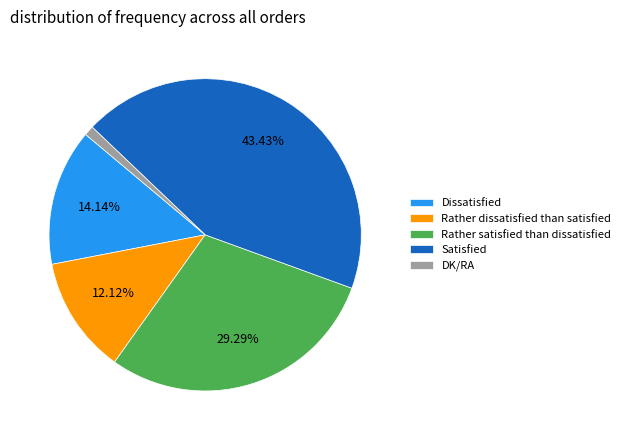

Does any single category account for the majority?

No